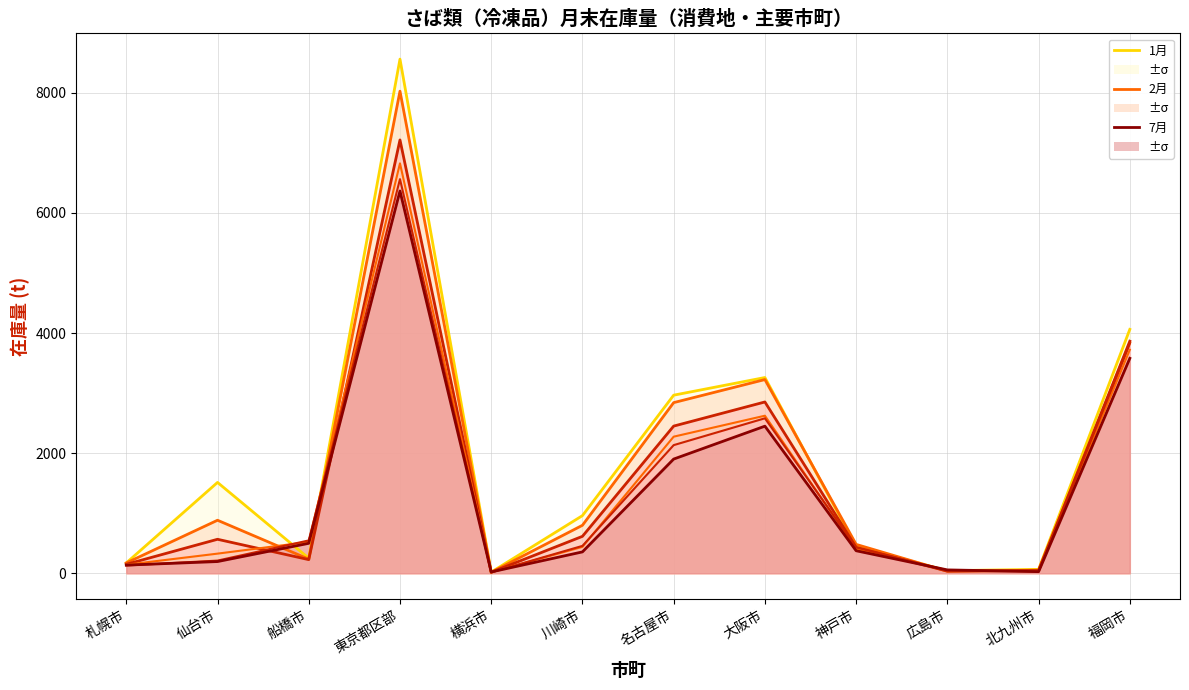

What is the sum of all 1月 values?

22305